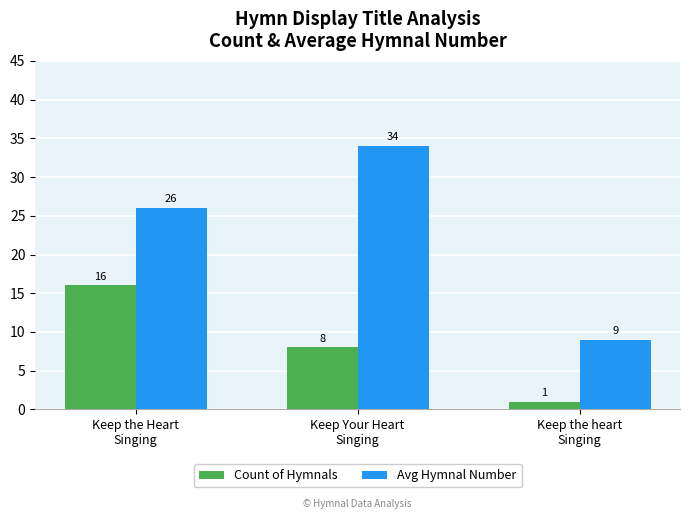

Reading left to right, transcribe all the data shown in this chart.

Count of Hymnals: Keep the Heart
Singing=16	Keep Your Heart
Singing=8	Keep the heart
Singing=1
Avg Hymnal Number: Keep the Heart
Singing=26	Keep Your Heart
Singing=34	Keep the heart
Singing=9